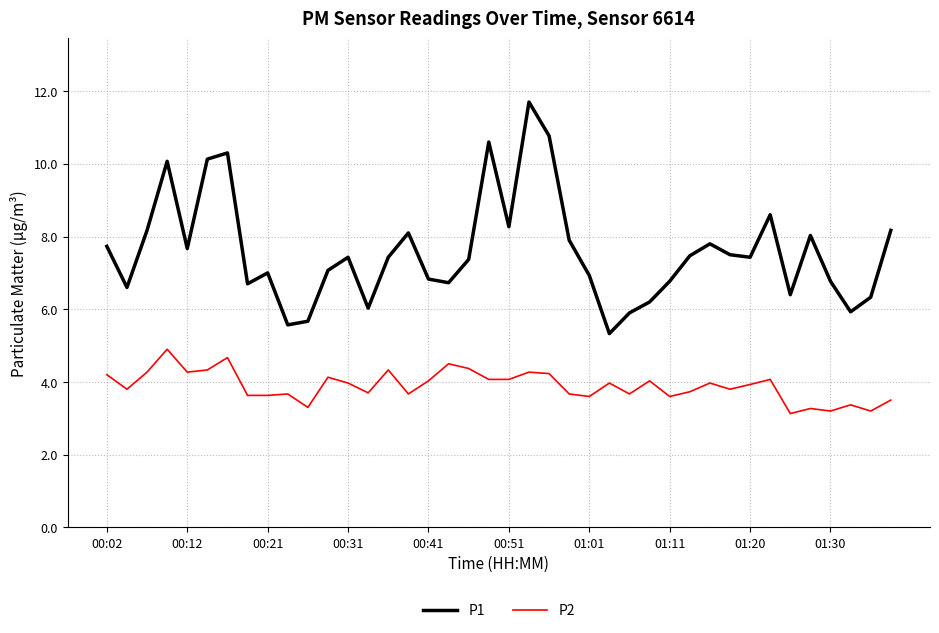

What is the highest value of the P2 series?

4.9